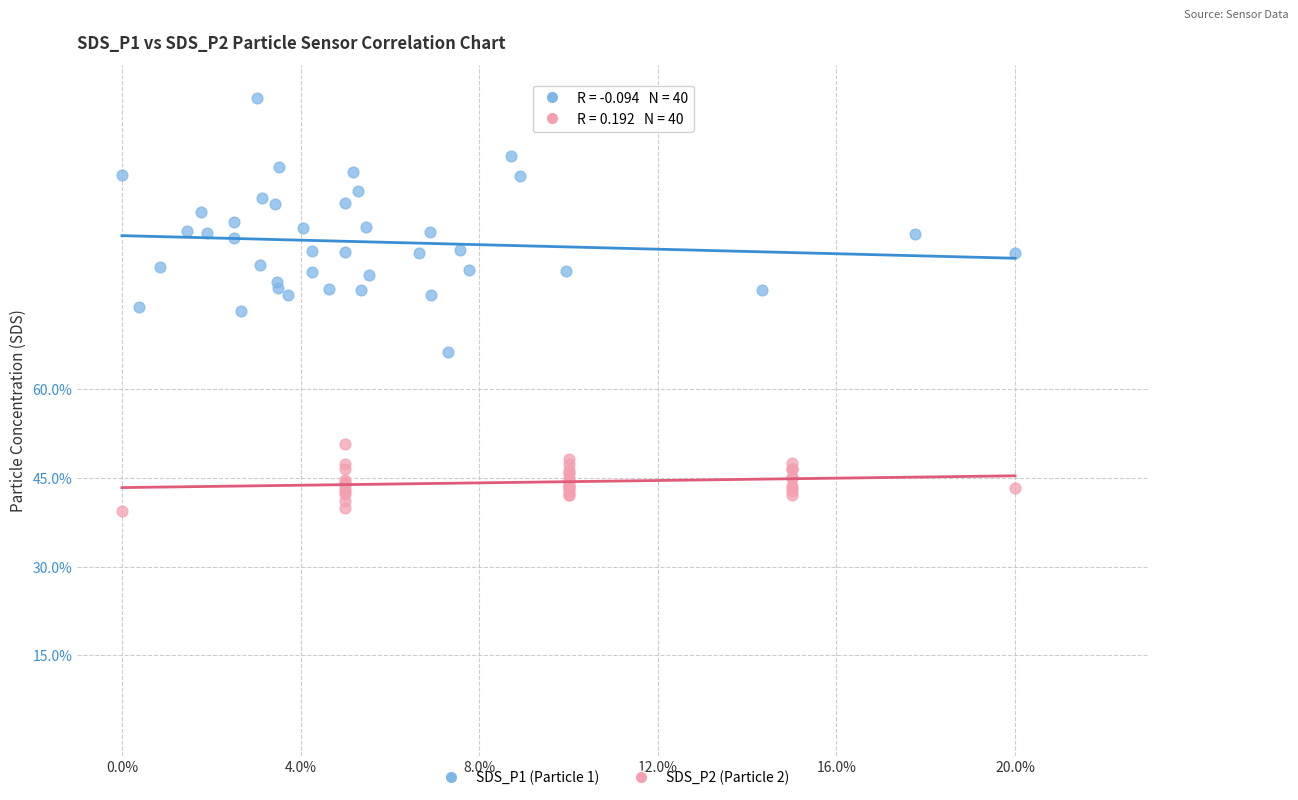

Which series reaches the maximum Y coordinate?

SDS_P1 (Particle 1)